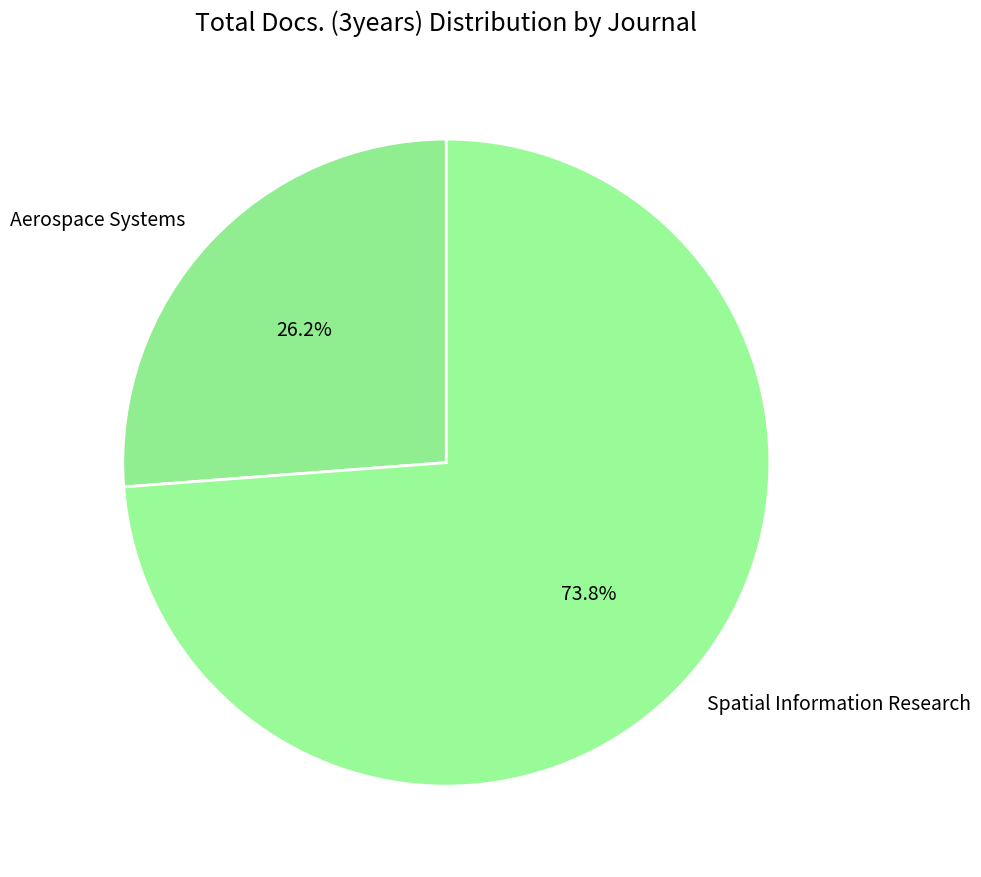

Which slice is the largest?

Spatial Information Research